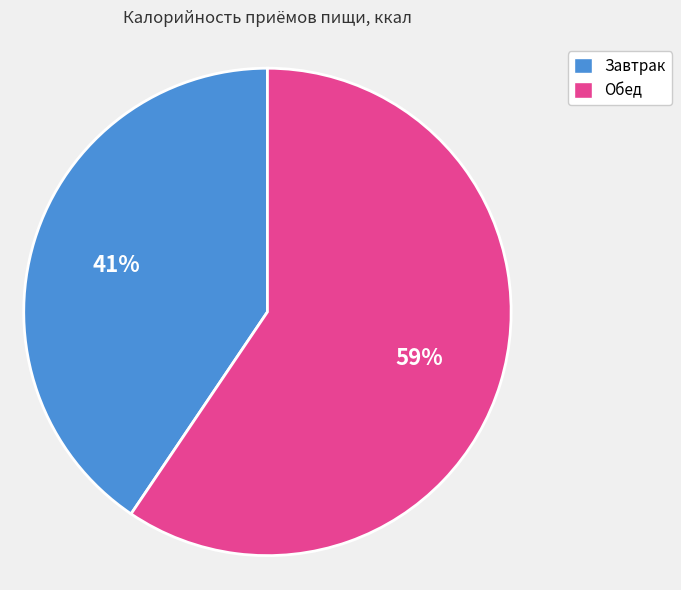

To the nearest percent, what is the combined percentage of Завтрак and Обед?

100%